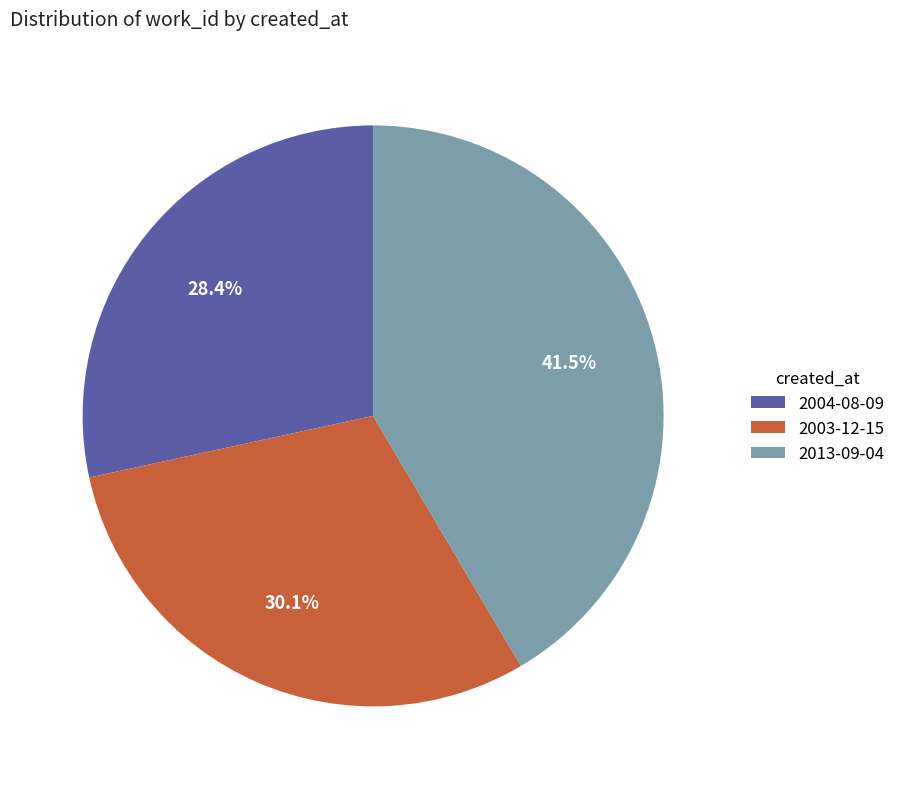

Which slice is the largest?

2013-09-04